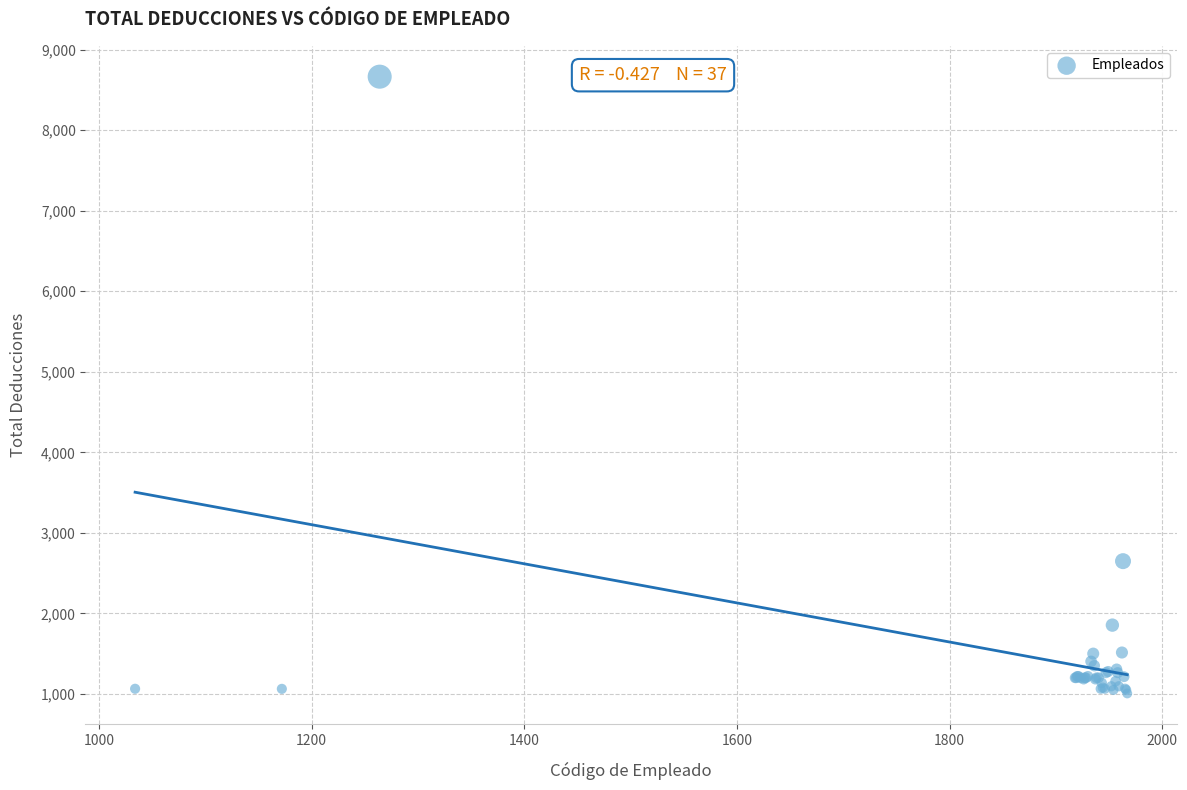

What Y value in the scatter plot is closest to 4835?

2649.5